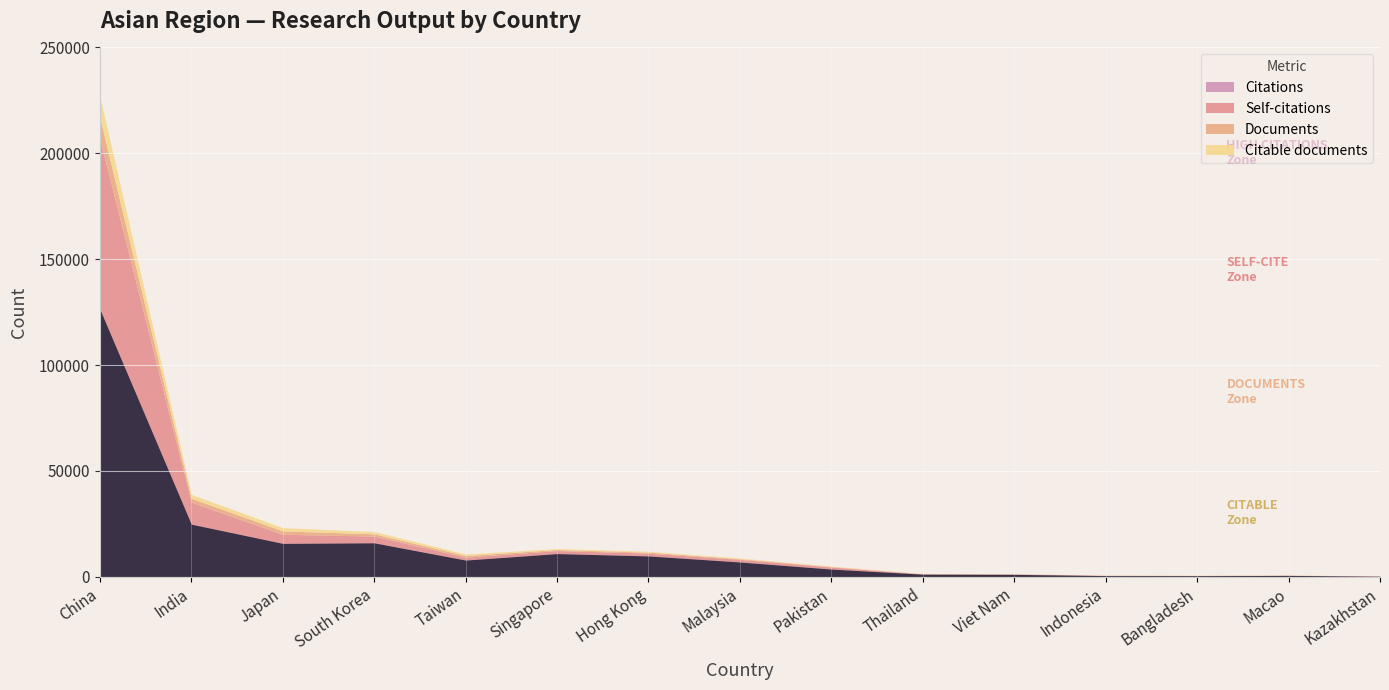

At which category does the chart reach its peak across all series?

China